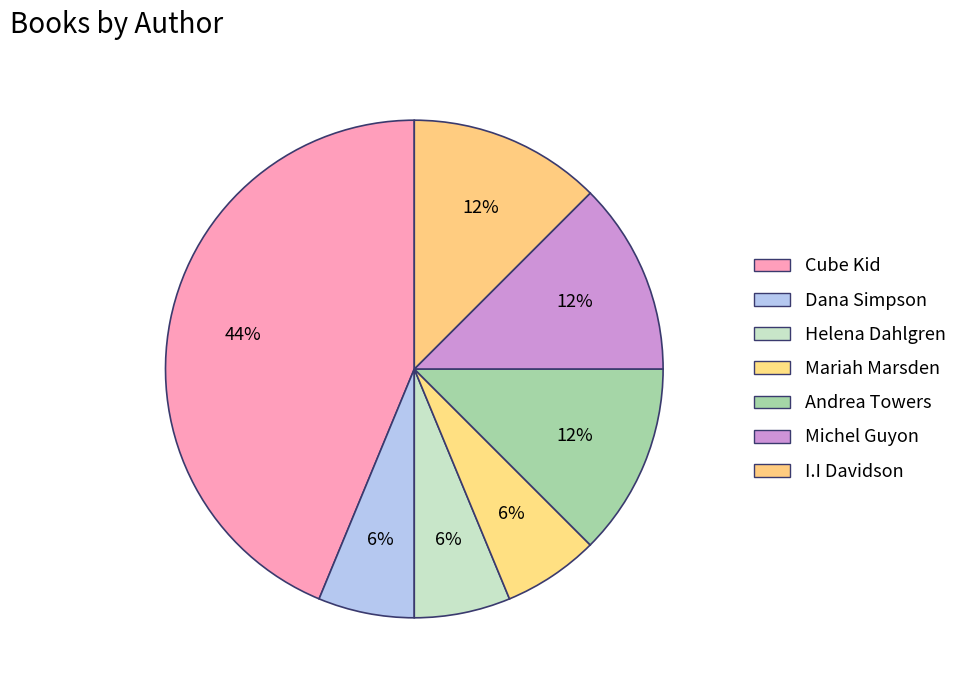

How many slices are in this pie chart?

7